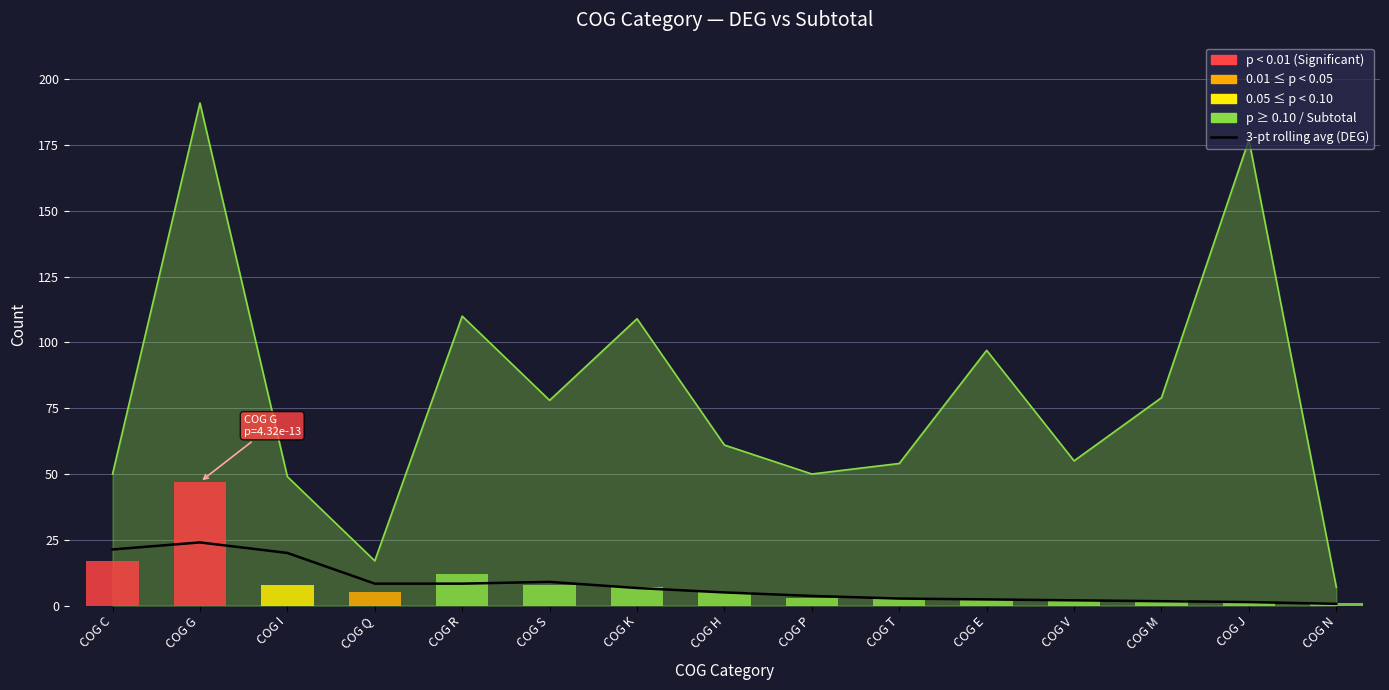

Reading left to right, extract all data points from this chart.

21.3	24.0	20.0	8.3	8.3	9.0	6.7	5.0	3.7	2.7	2.3	2.0	1.7	1.3	0.7